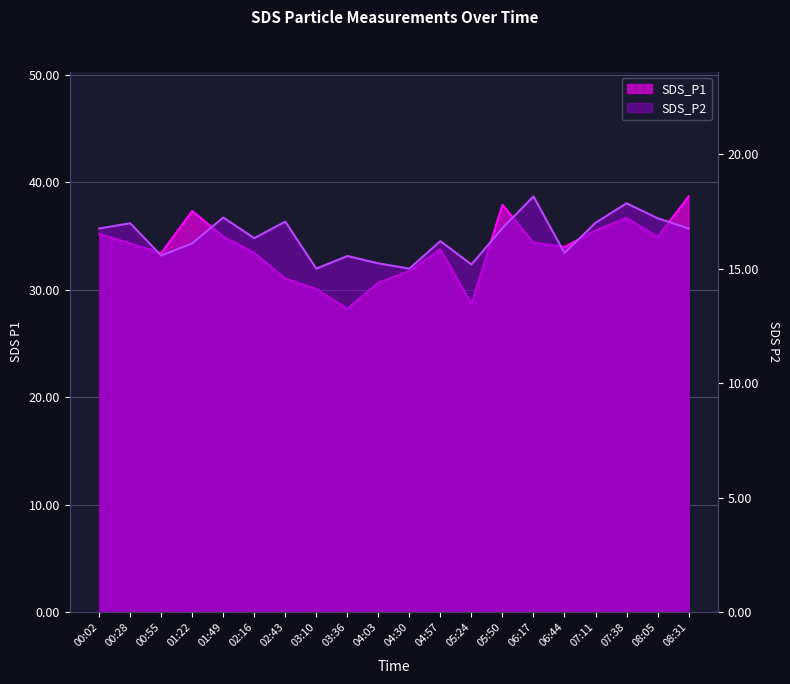

Where is the first local maximum for SDS_P1?

01:22